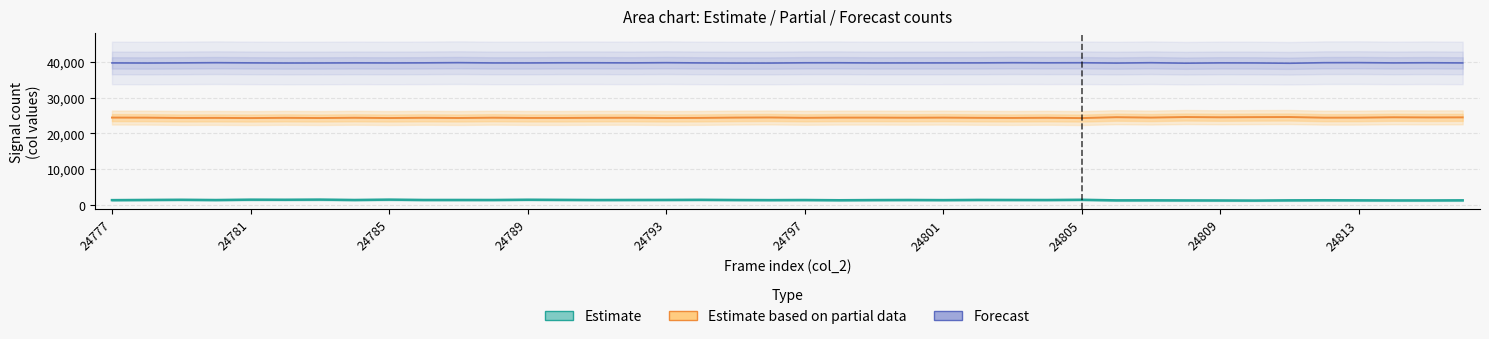

What is the average value of the Forecast series?

39790